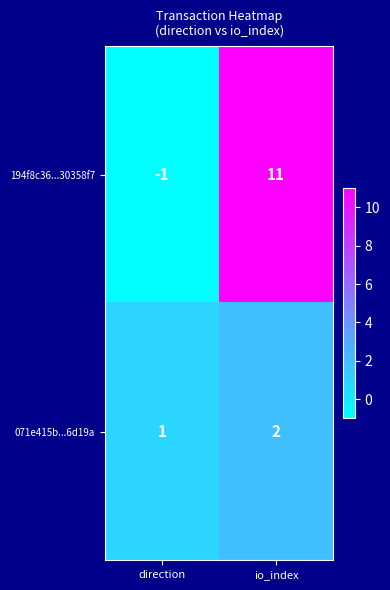

At which category is the sum across all series the highest?

io_index